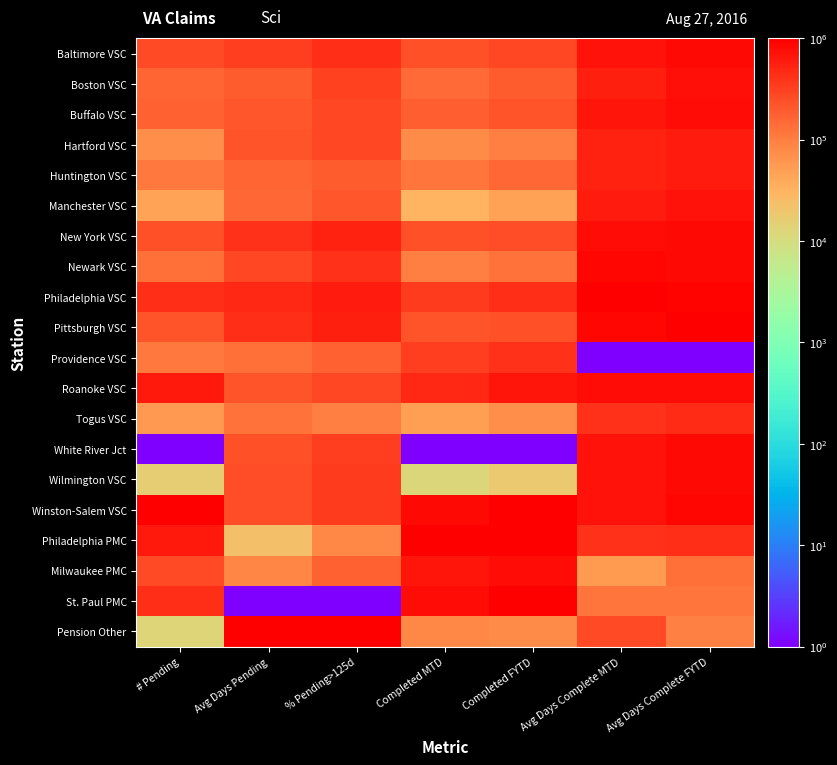

Which series has the widest spread of values?

St. Paul PMC